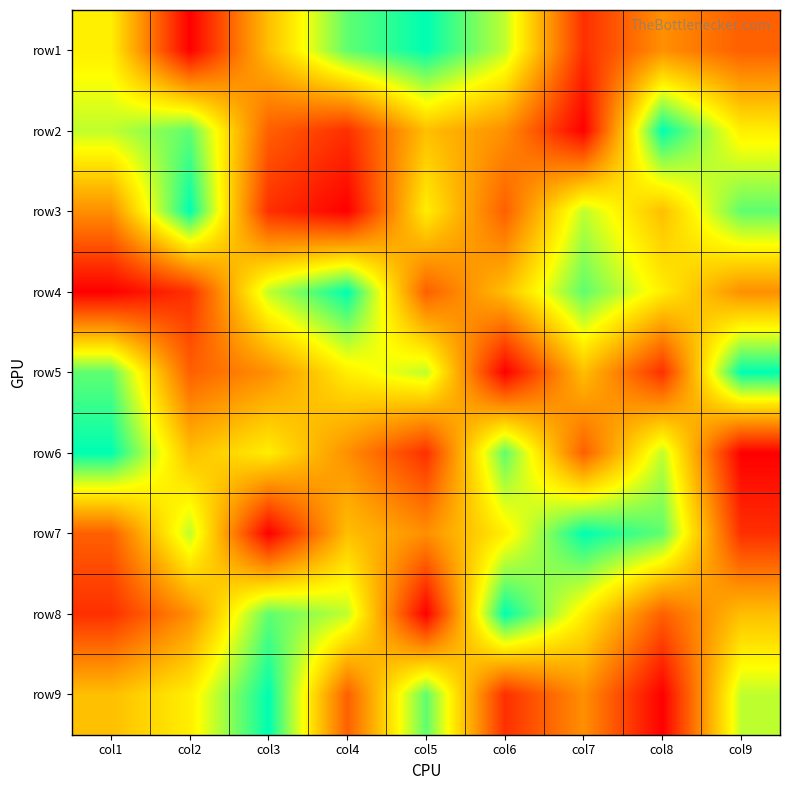

Reading left to right, extract all data points from this chart.

row1: col1=6	col2=1	col3=5	col4=8	col5=9	col6=7	col7=2	col8=4	col9=3
row2: col1=7	col2=8	col3=3	col4=2	col5=5	col6=4	col7=1	col8=9	col9=6
row3: col1=4	col2=9	col3=2	col4=1	col5=6	col6=3	col7=7	col8=5	col9=8
row4: col1=1	col2=2	col3=7	col4=9	col5=3	col6=5	col7=8	col8=6	col9=4
row5: col1=8	col2=3	col3=4	col4=6	col5=7	col6=1	col7=5	col8=2	col9=9
row6: col1=9	col2=5	col3=6	col4=4	col5=2	col6=8	col7=3	col8=7	col9=1
row7: col1=3	col2=7	col3=1	col4=5	col5=4	col6=6	col7=9	col8=8	col9=2
row8: col1=2	col2=4	col3=8	col4=7	col5=1	col6=9	col7=6	col8=3	col9=5
row9: col1=5	col2=6	col3=9	col4=3	col5=8	col6=2	col7=4	col8=1	col9=7